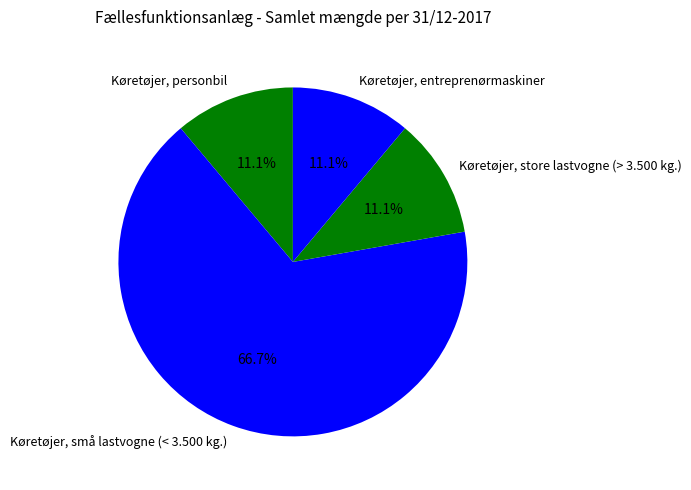

What is the largest slice in the pie chart?

Køretøjer, små lastvogne (< 3.500 kg.)